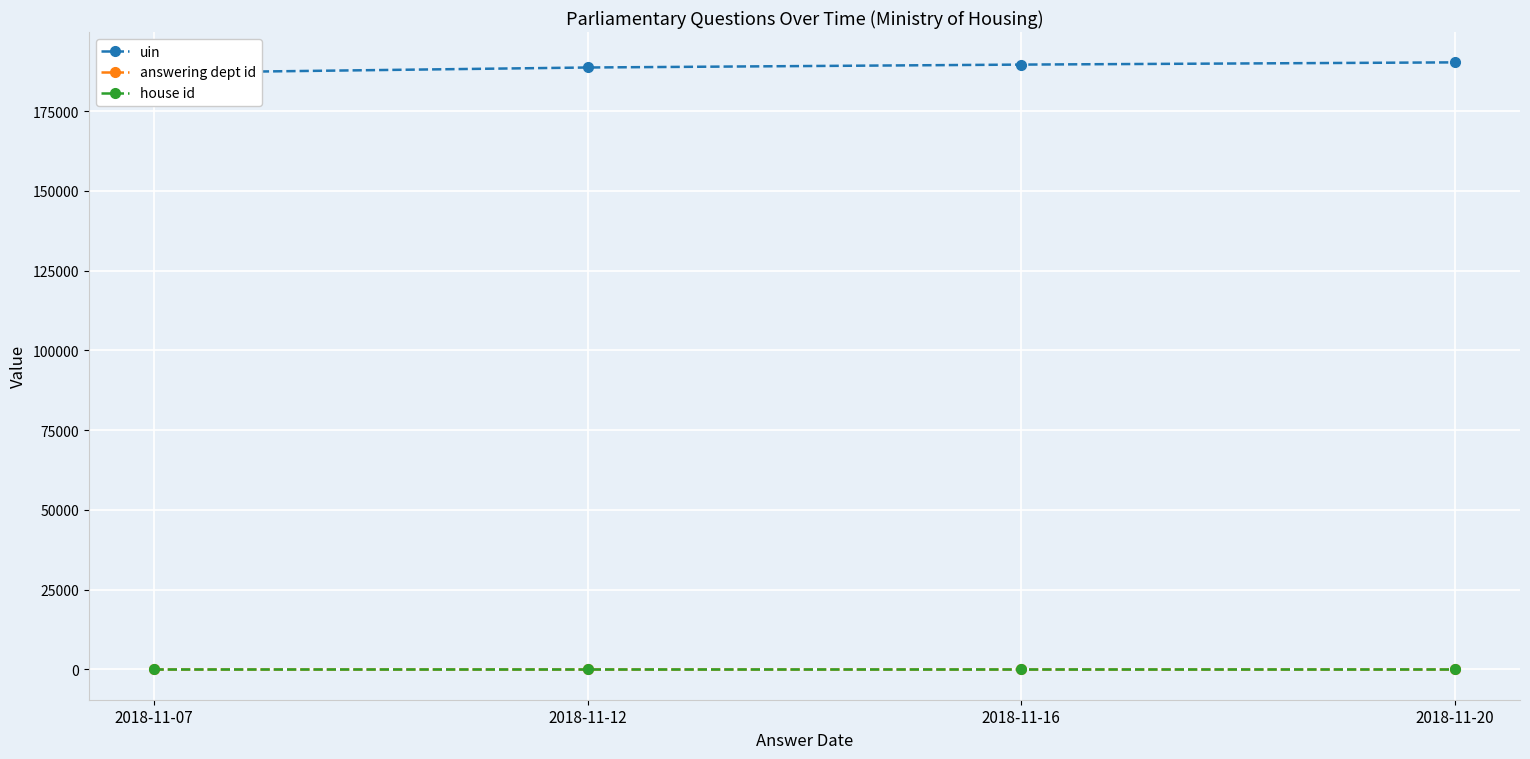

Where is answering dept id nearest to the value 7?

2018-11-07